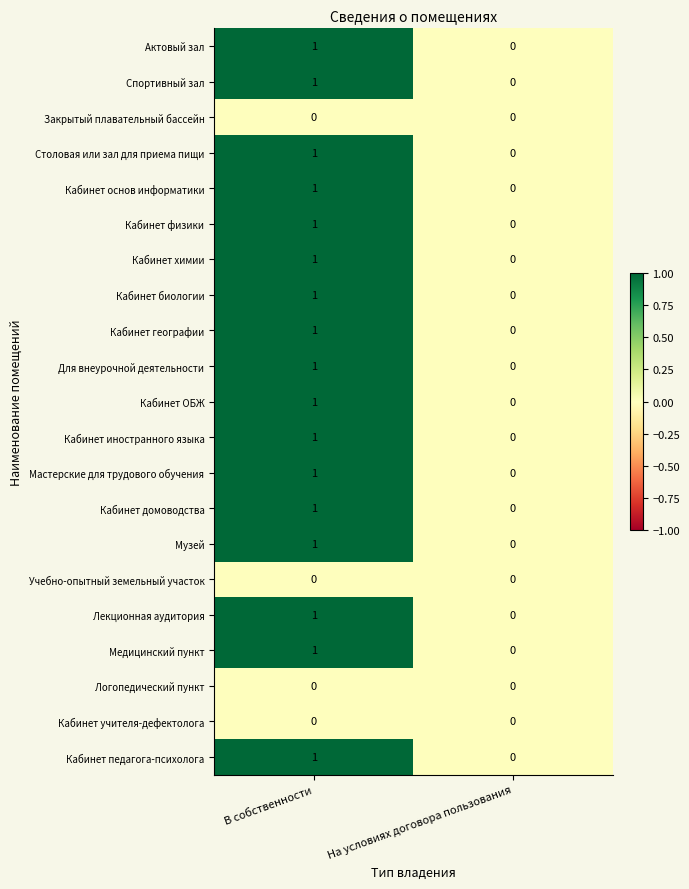

How many data points does each series have?

2